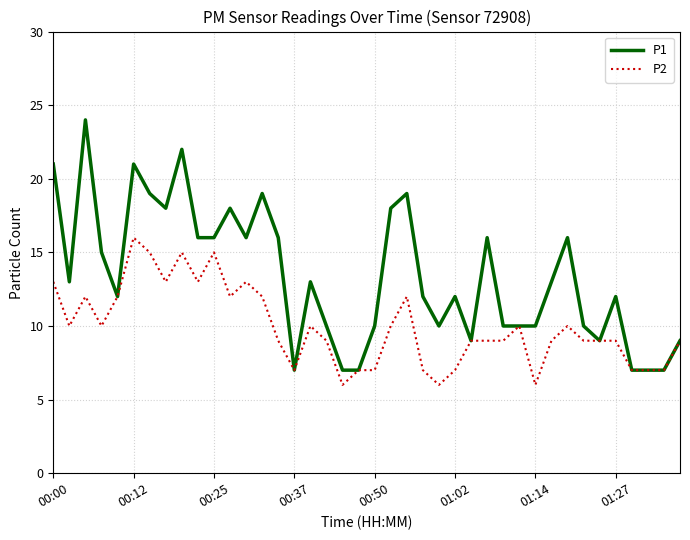

What is the greatest value displayed?

24